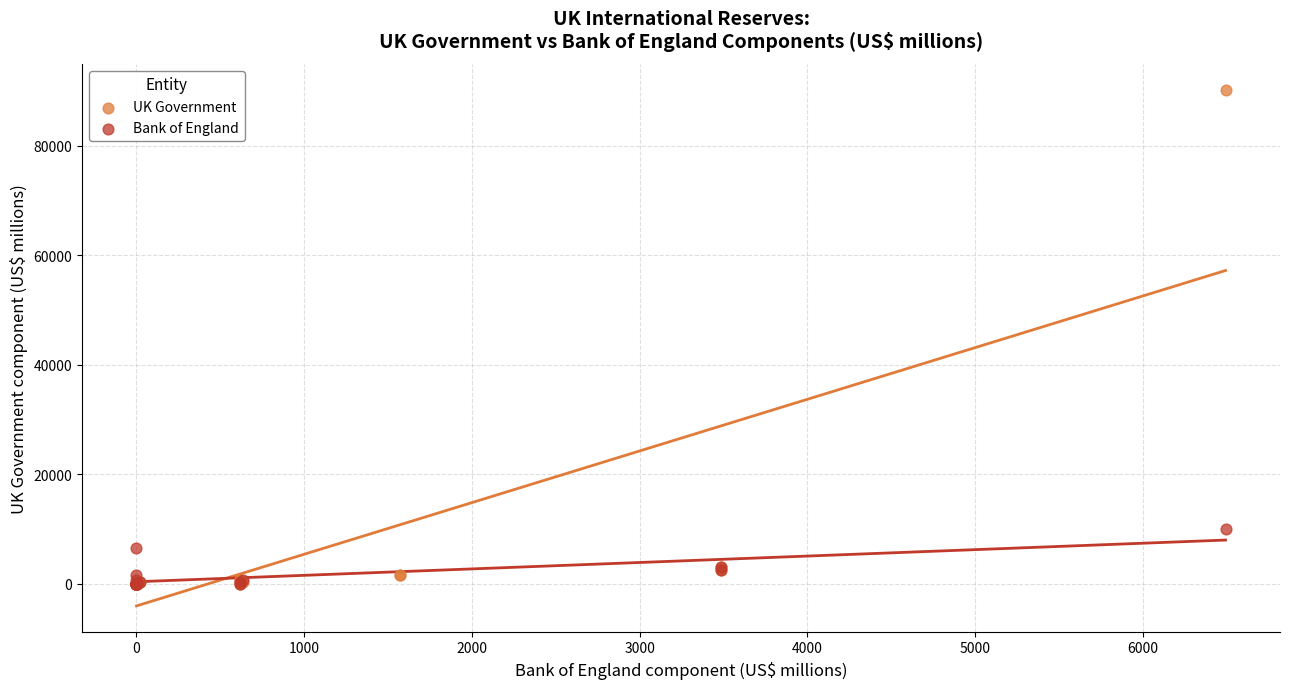

Which series reaches the maximum Y coordinate?

UK Government